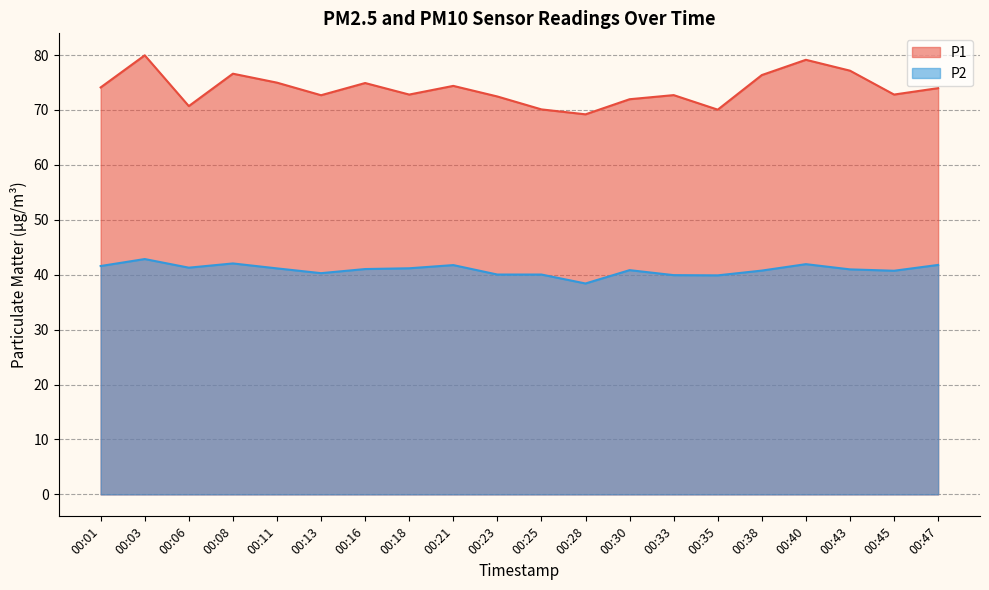

What is the value of the P2 point at the 20th from the left?

41.8